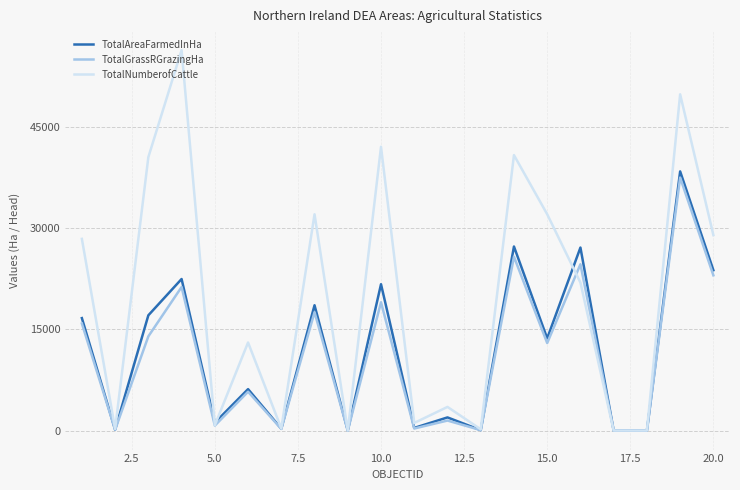

Which series has the largest total across all categories?

TotalNumberofCattle